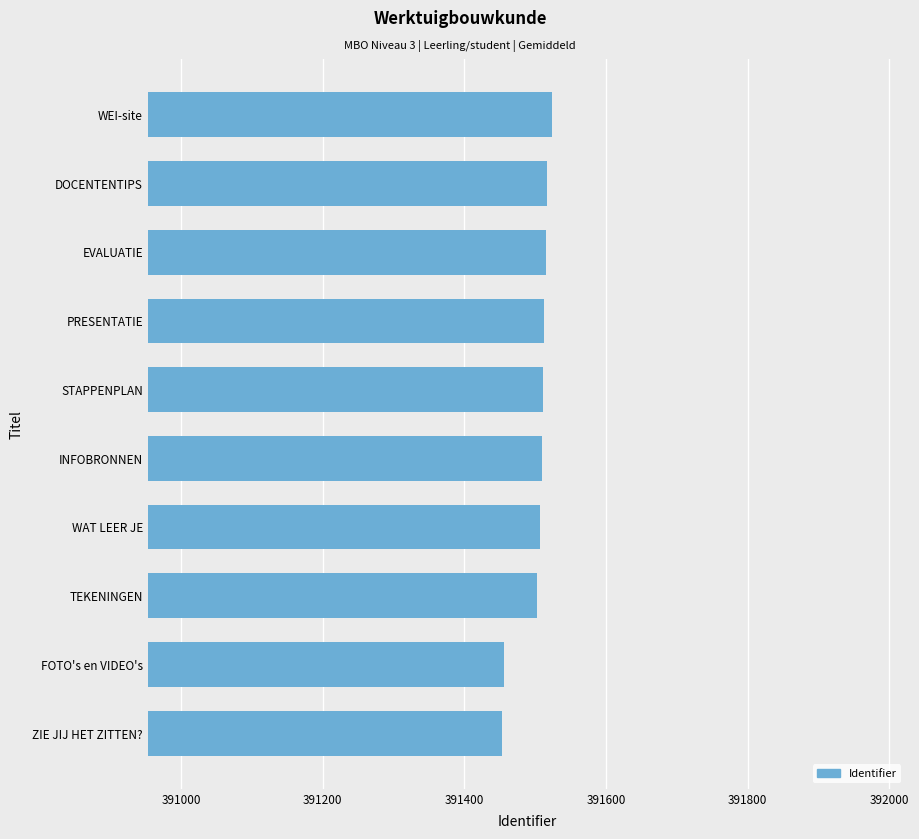

At which label is the value closest to 391488?

TEKENINGEN